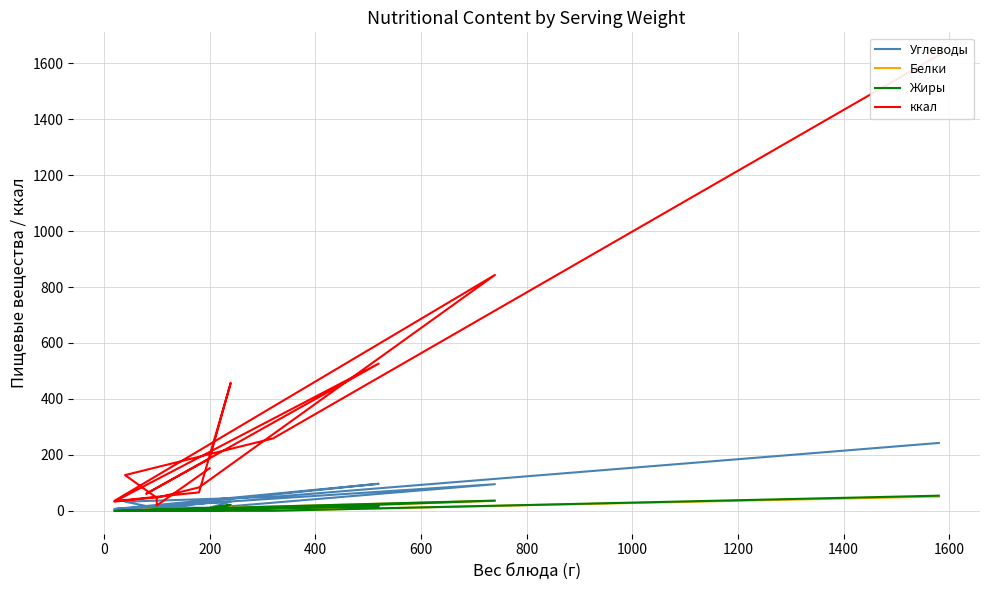

What is the difference between the maximum and second lowest values in the Жиры series?

54.5